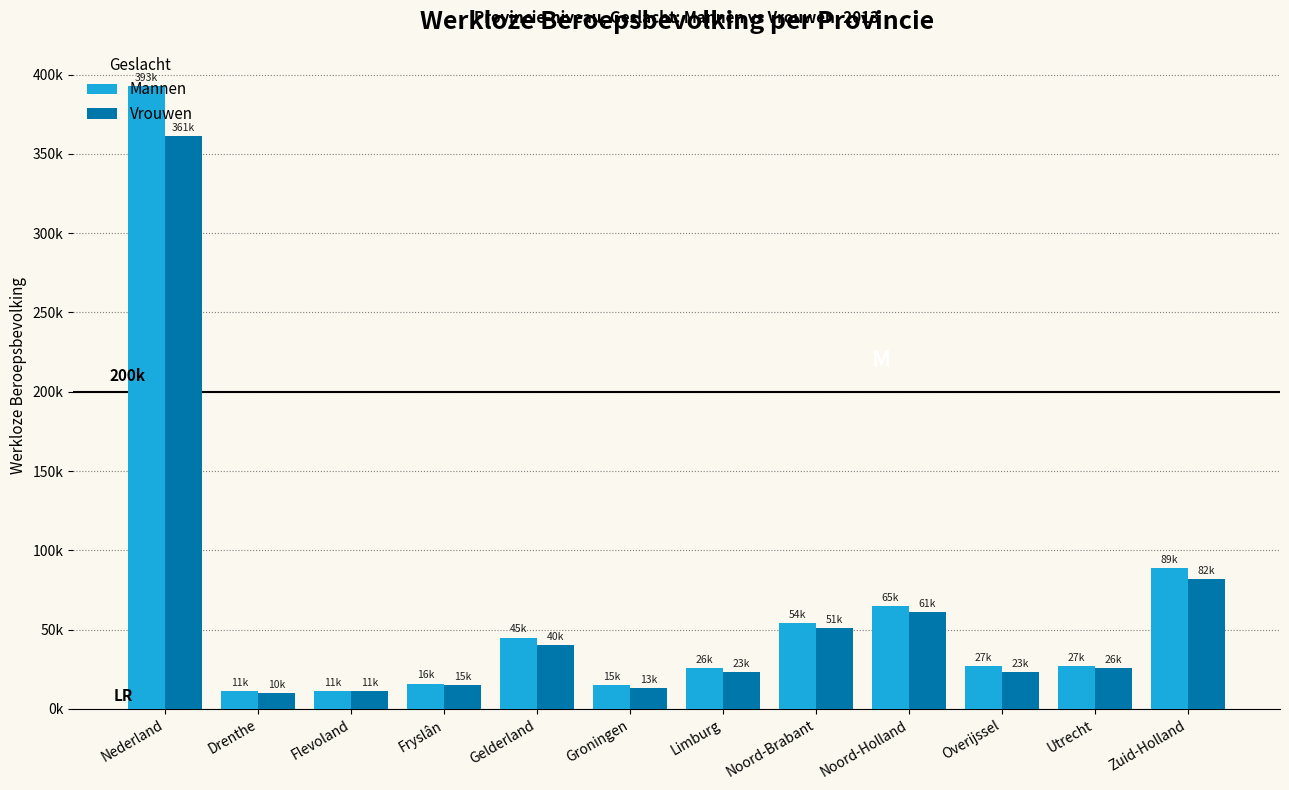

Which series has the largest total across all categories?

Mannen